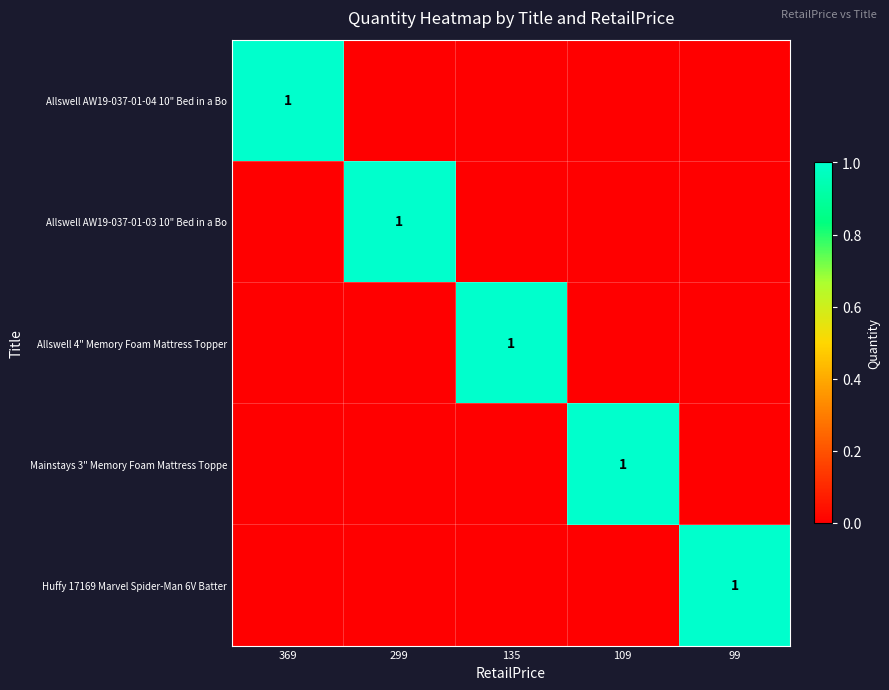

At which category is the sum across all series the highest?

369